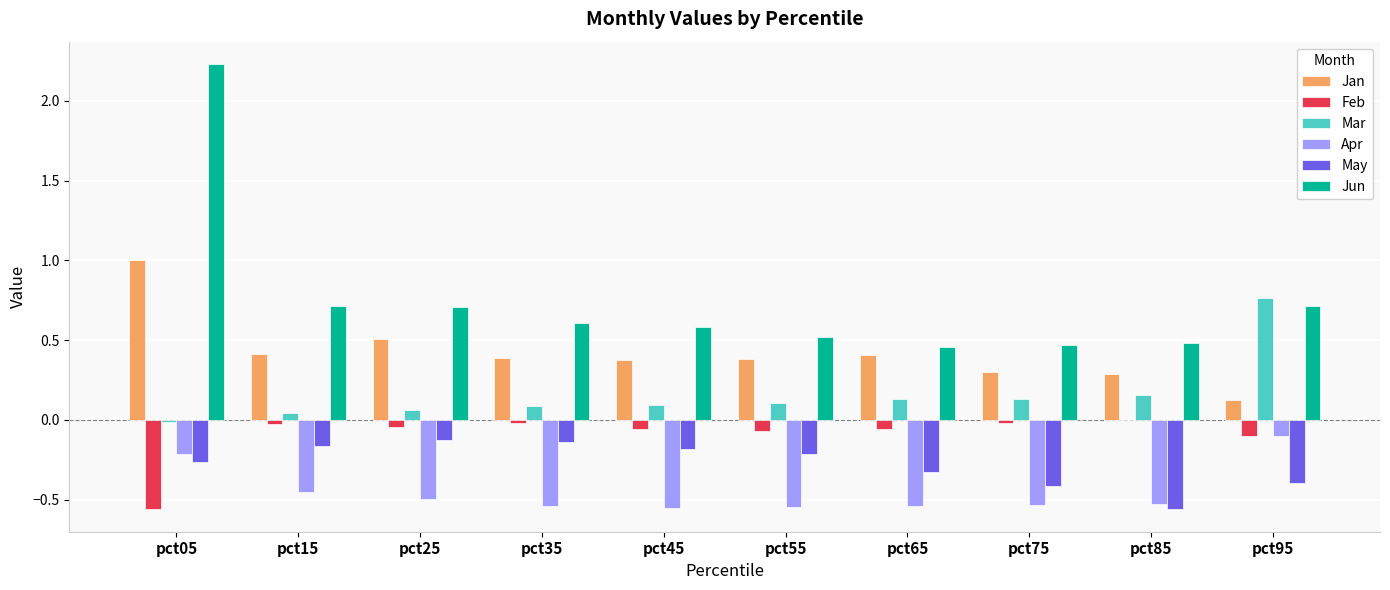

Which category has the highest value across all series?

pct05